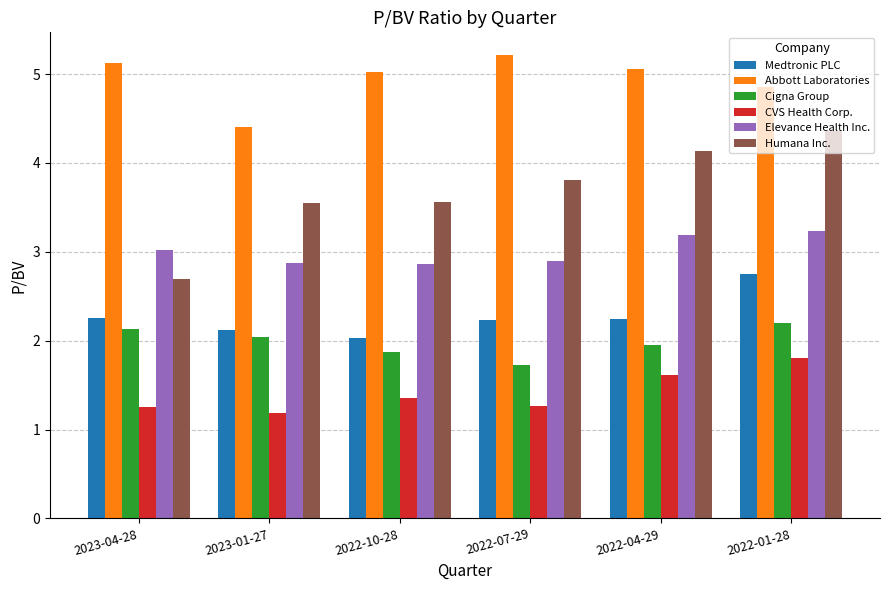

What is the smallest value displayed?

1.2